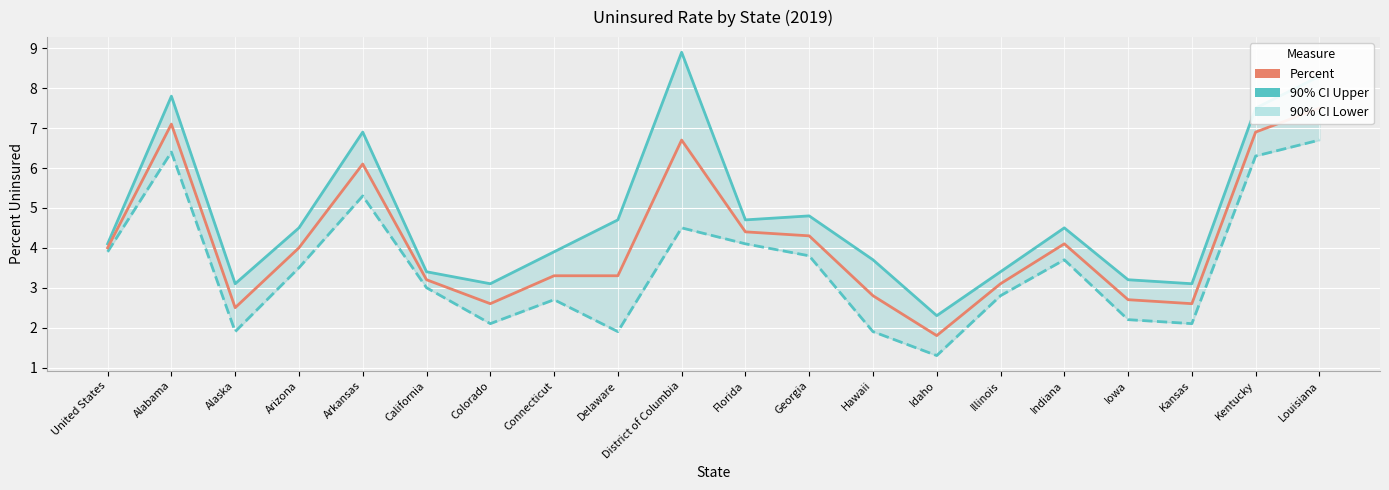

What is the label of the 3rd point from the left?

Alaska